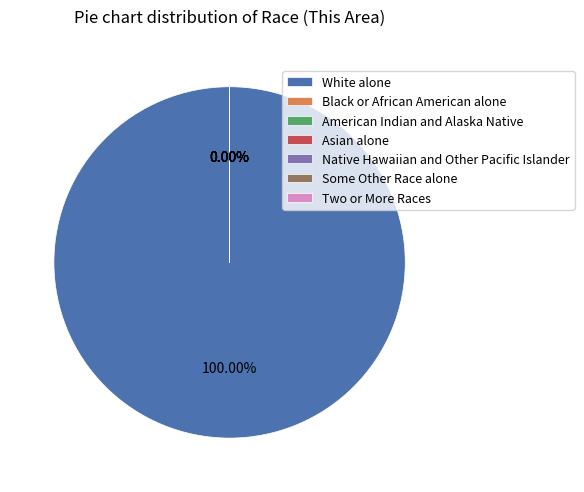

Which category accounts for the majority?

White alone